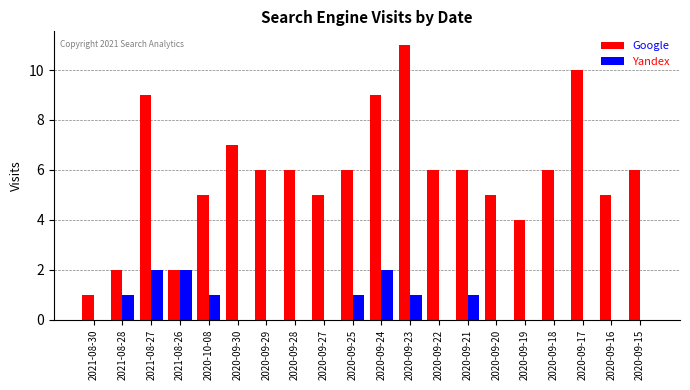

What is the maximum value shown in the chart?

11